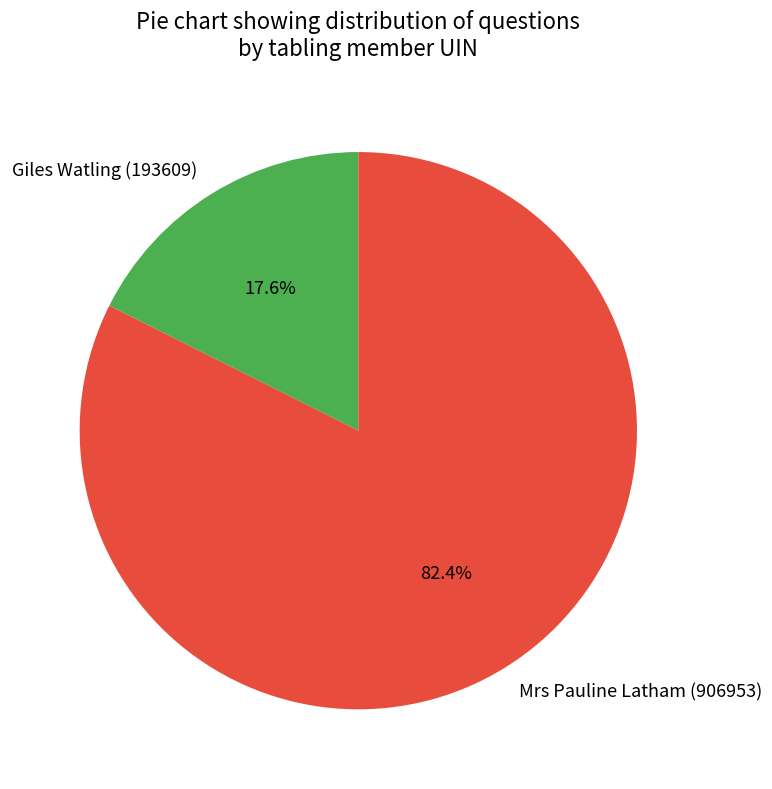

To the nearest percent, what is the combined percentage of Giles Watling (193609) and Mrs Pauline Latham (906953)?

100%